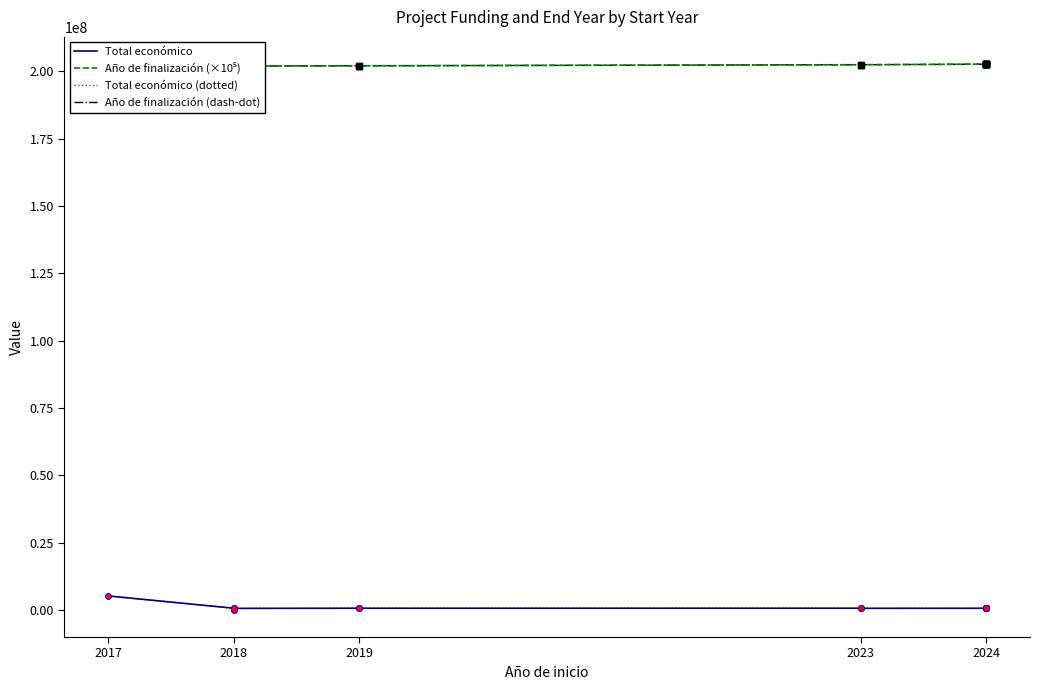

True or false: Año de finalización (×10⁵) and Total económico (dotted) cross at least once.

False